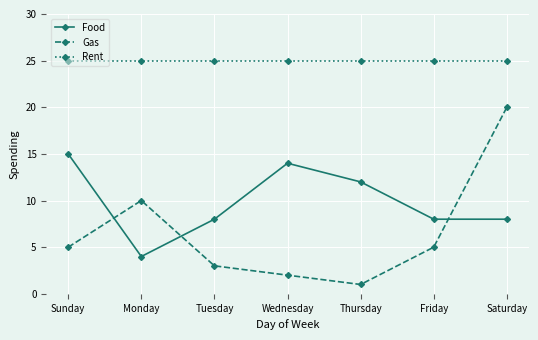

Rank the series by their maximum value, from lowest to highest.

Food, Gas, Rent